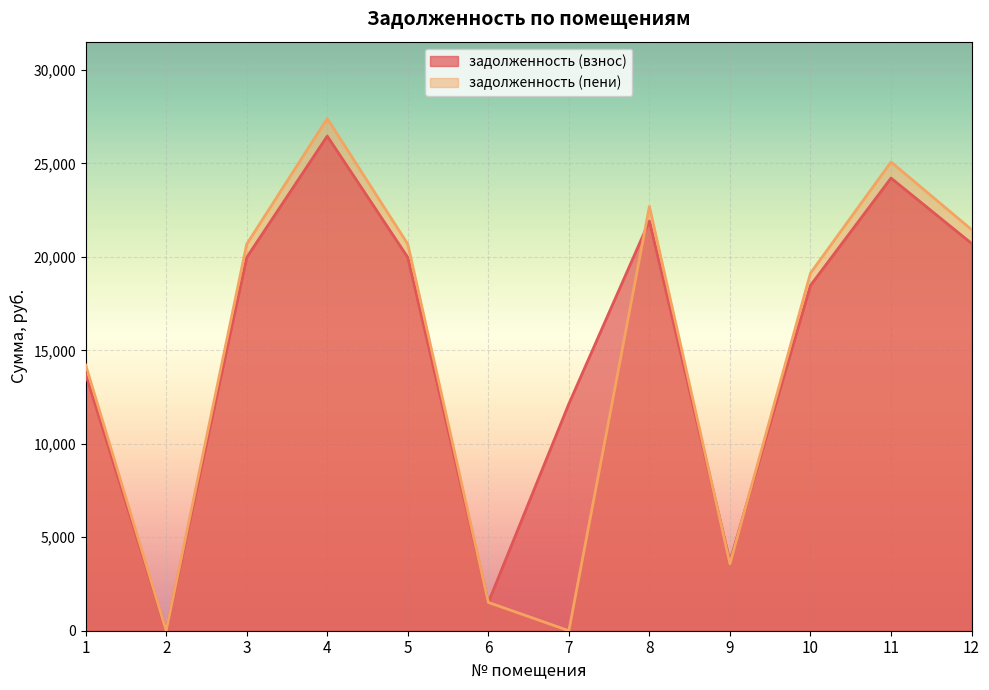

How many lines are shown in the chart?

2